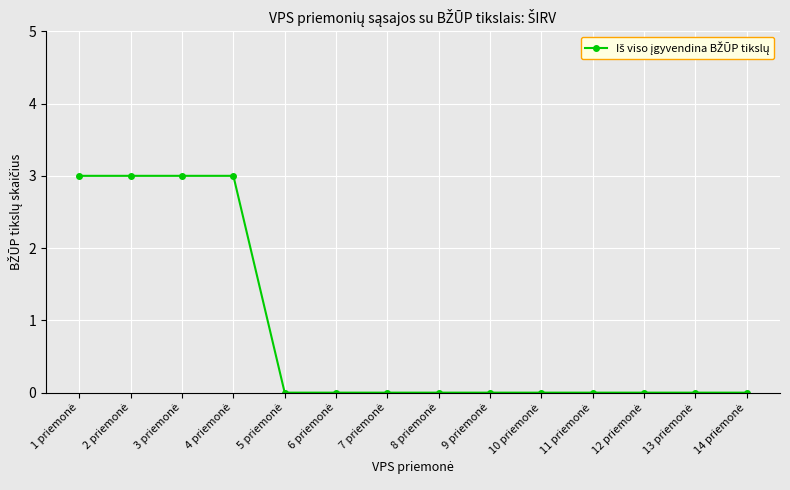

What is the greatest value displayed?

3